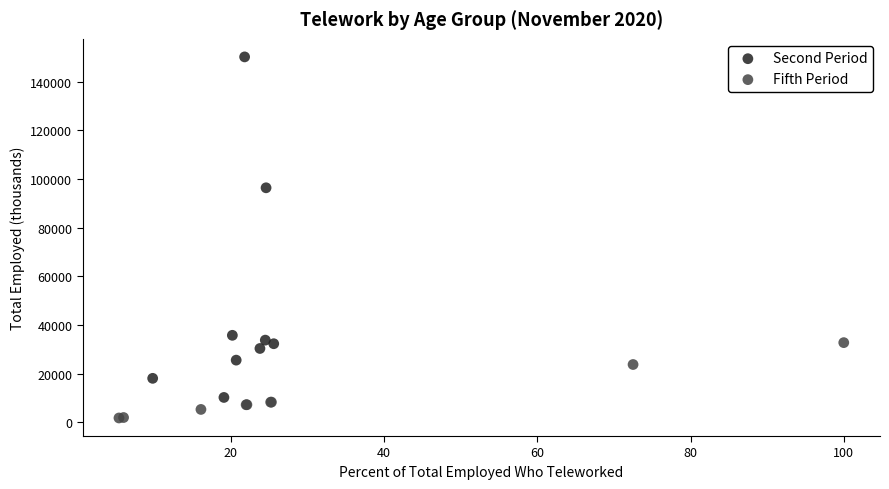

Which series contains the highest Y value?

Second Period